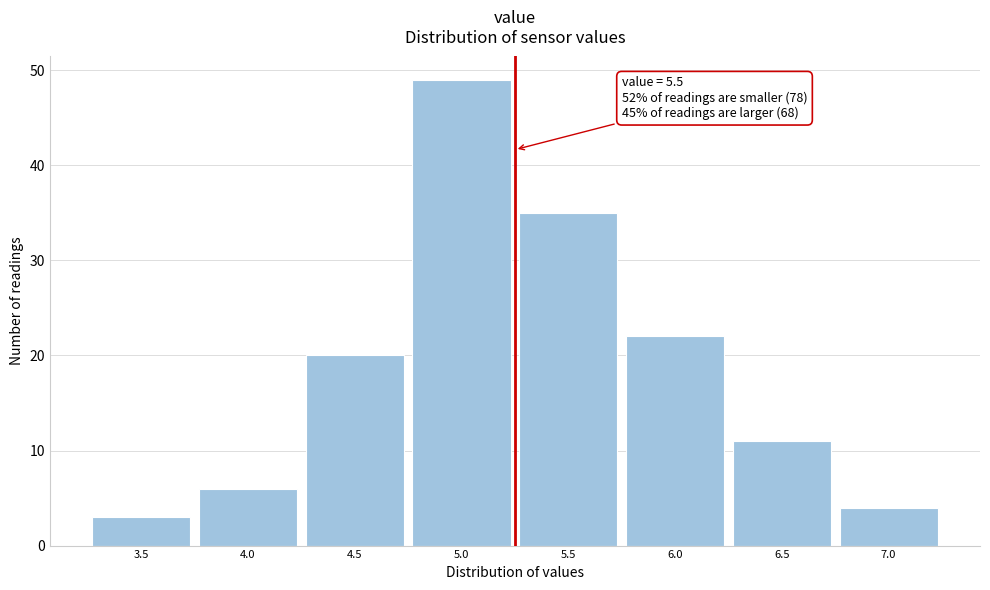

Reading right to left, transcribe all the data shown in this chart.

4	11	22	35	49	20	6	3